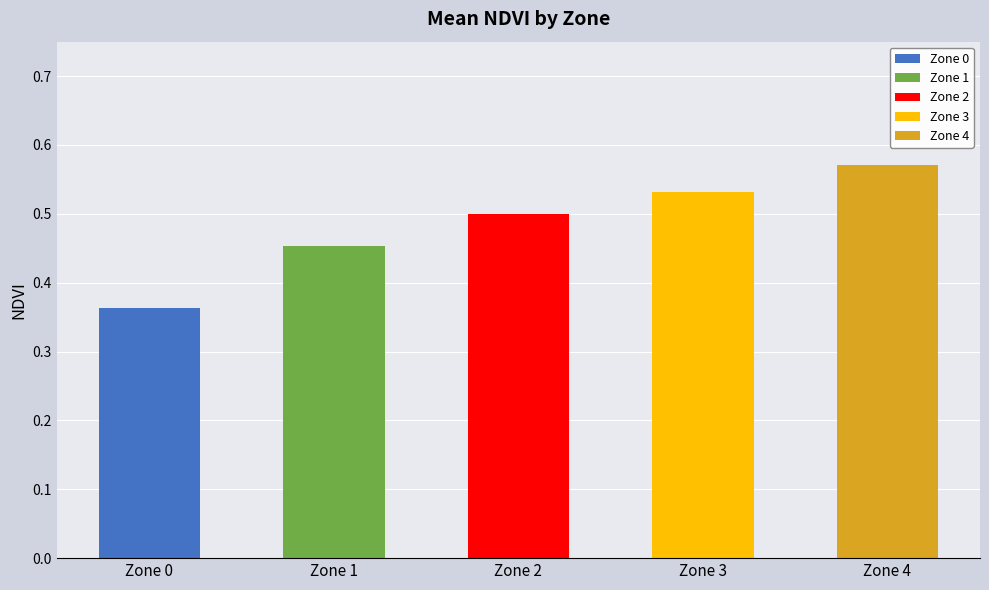

Which category has the highest value in the Zone 0 series?

Zone 0